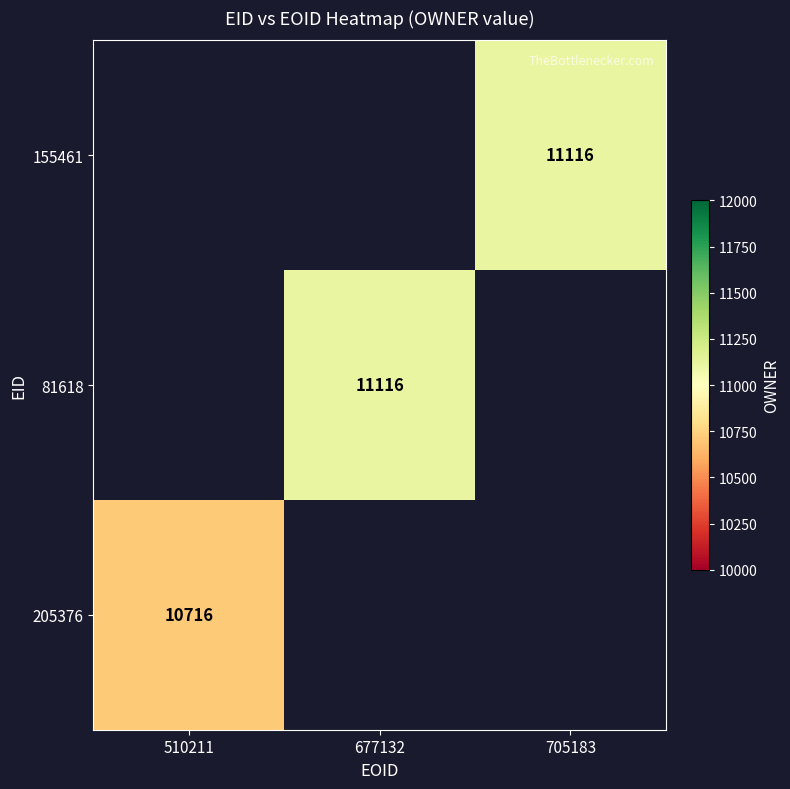

True or false: 81618 has a value of 11116 at 677132.

True